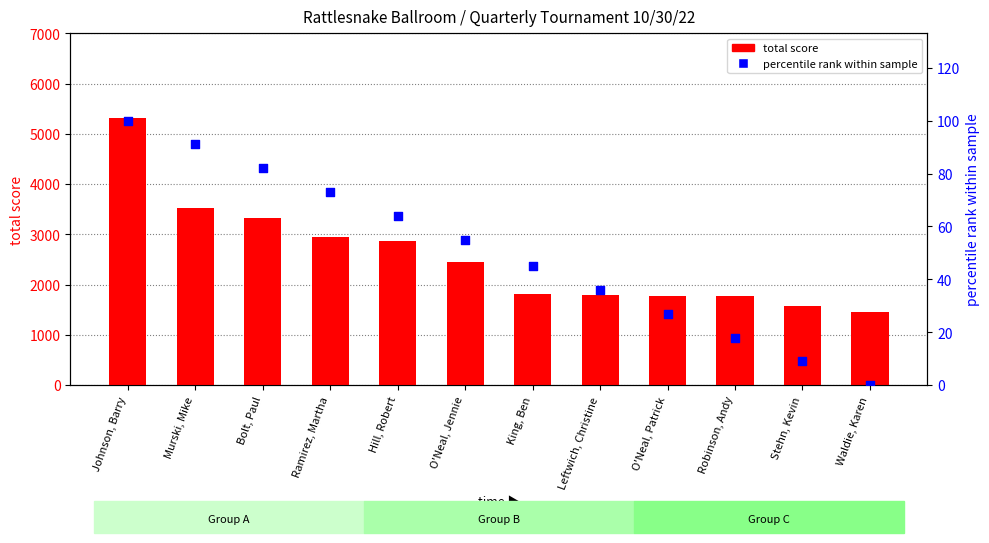

Which series contains the lowest Y value?

percentile rank within sample